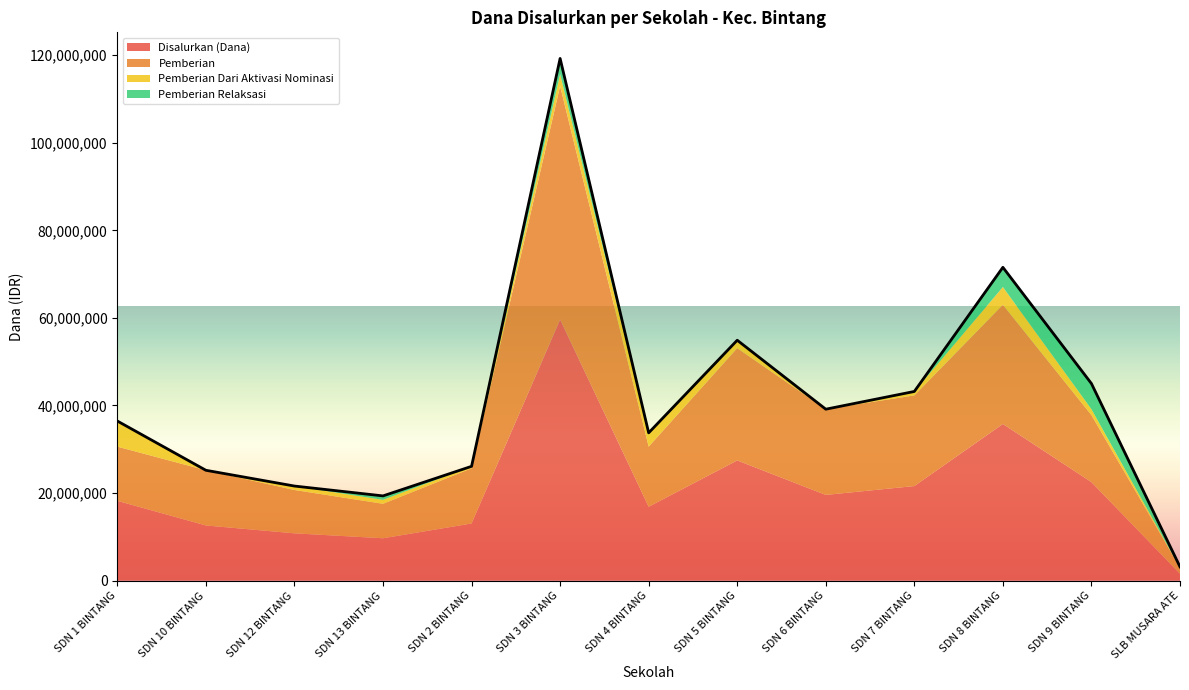

True or false: Pemberian and Pemberian Relaksasi intersect in this chart.

False